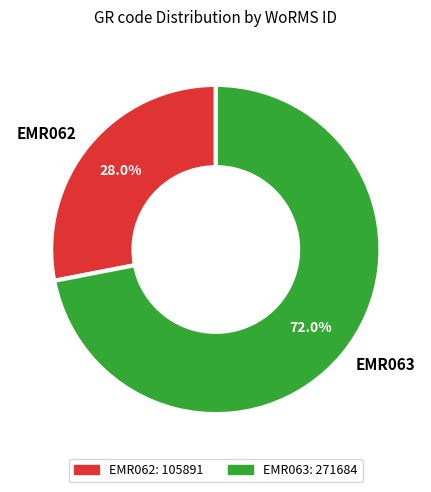

True or false: EMR062 accounts for 20% of the total.

False